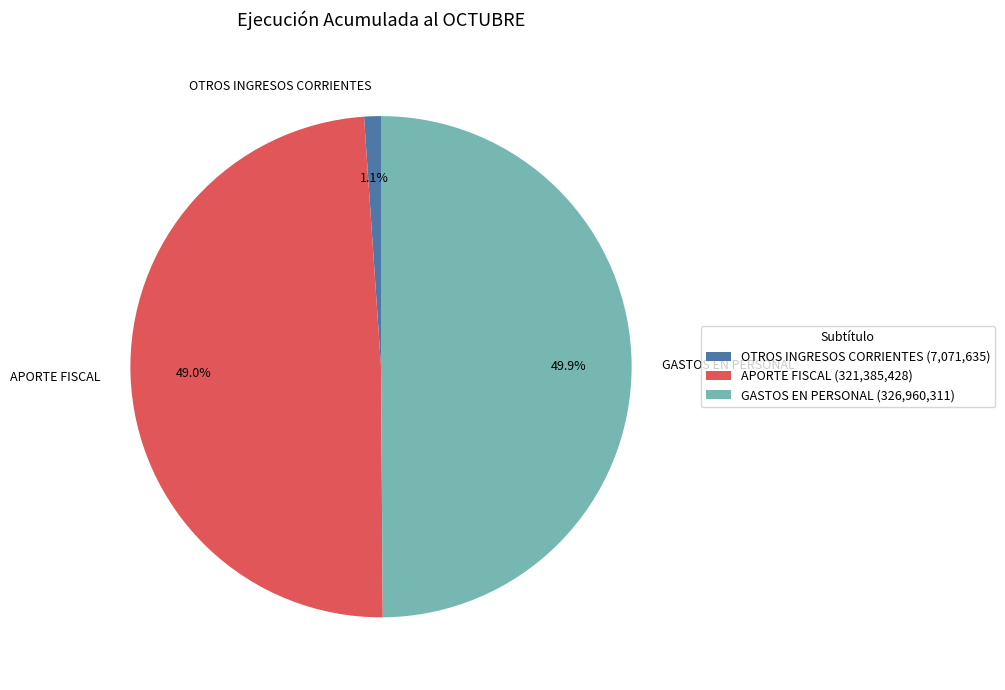

To the nearest percent, what percentage of the pie is GASTOS EN PERSONAL?

50%